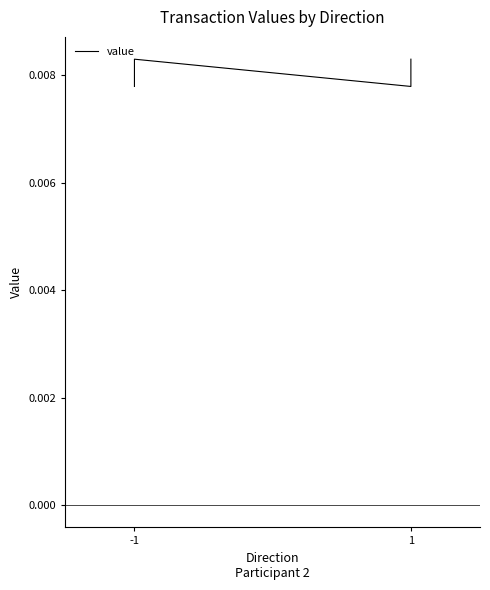

Does the chart display data point markers on the line(s)?

No